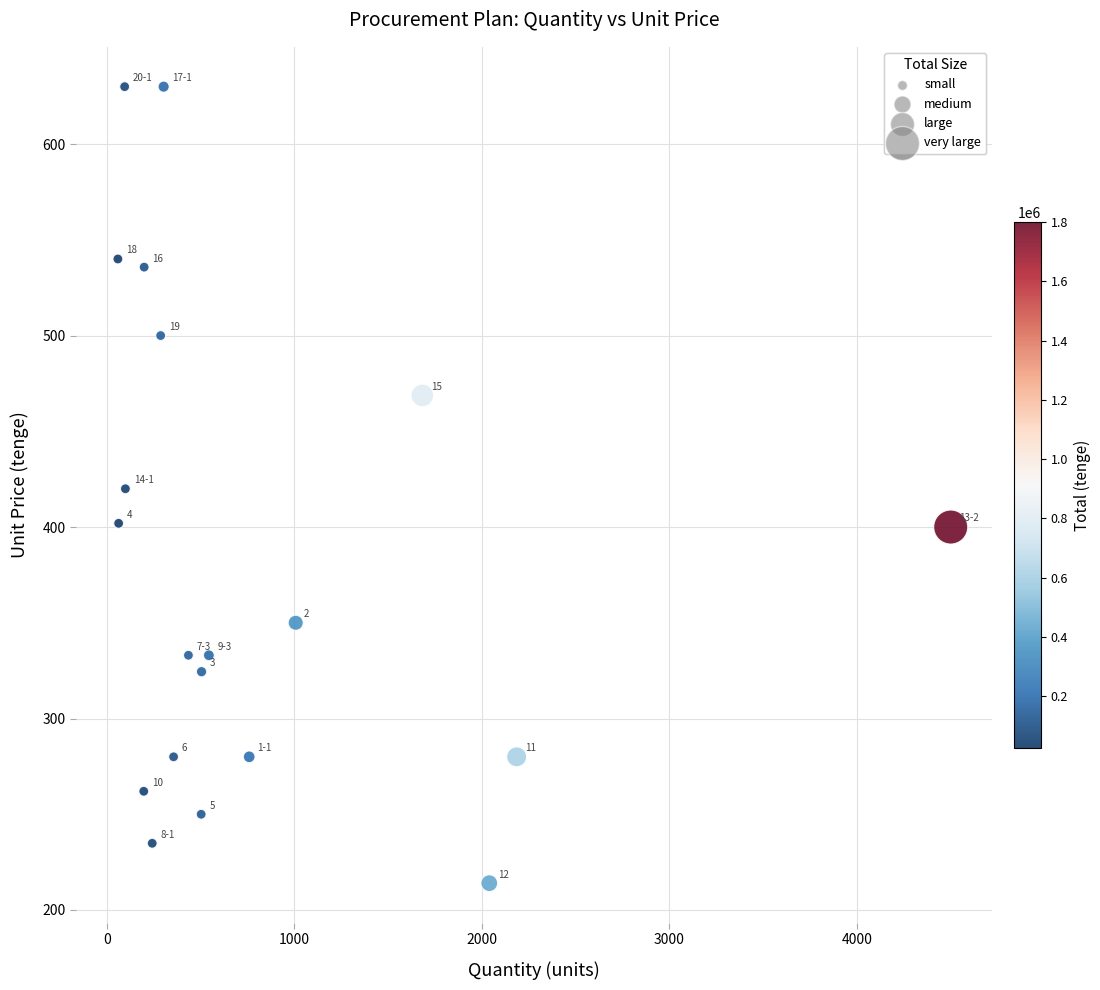

What Y value in the scatter plot is closest to 422?

420.0